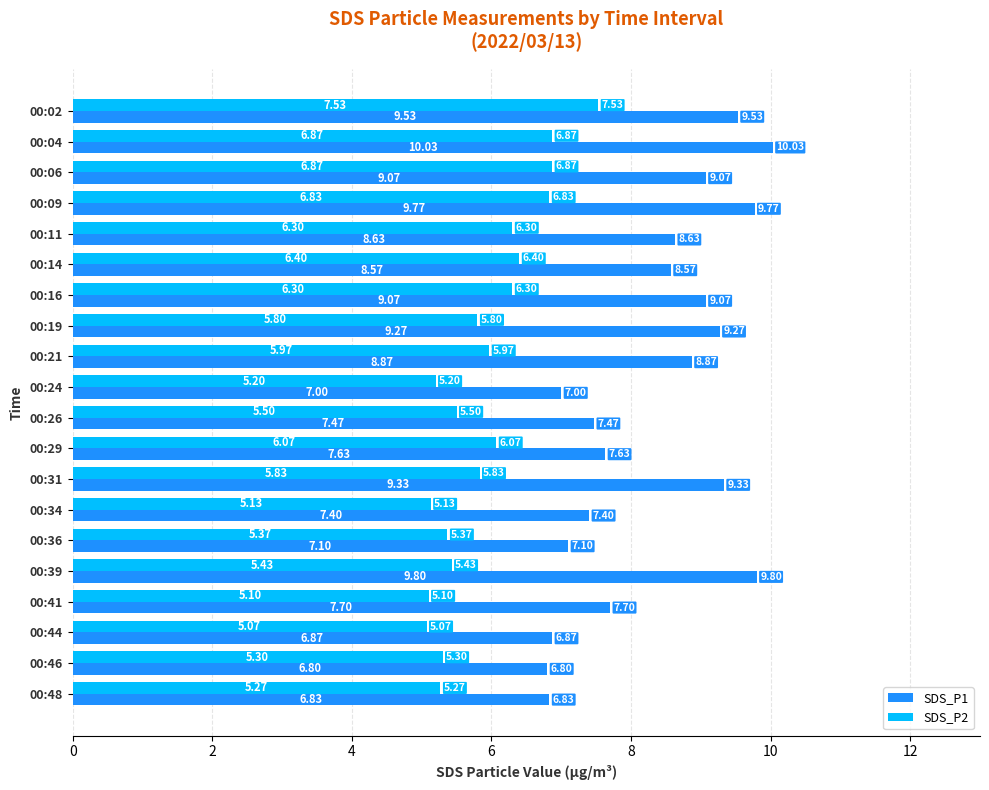

What is the sum of all SDS_P1 values?

166.7